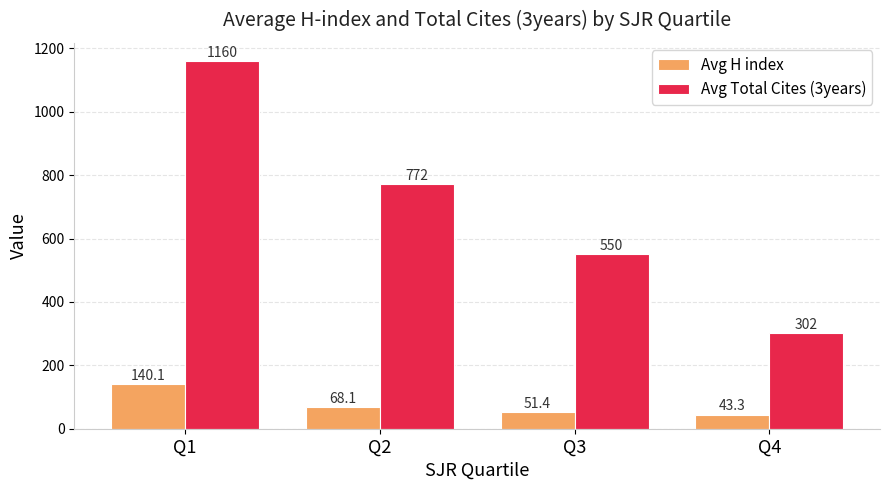

Which series has the largest range (max minus min)?

Avg Total Cites (3years)